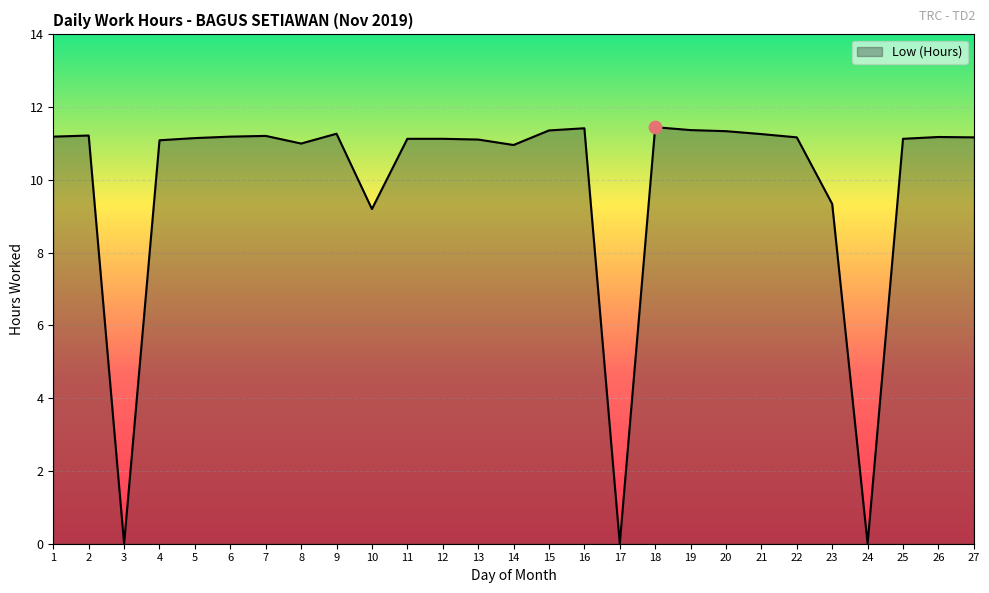

What is the change in value from 9 to 17?

-11.3